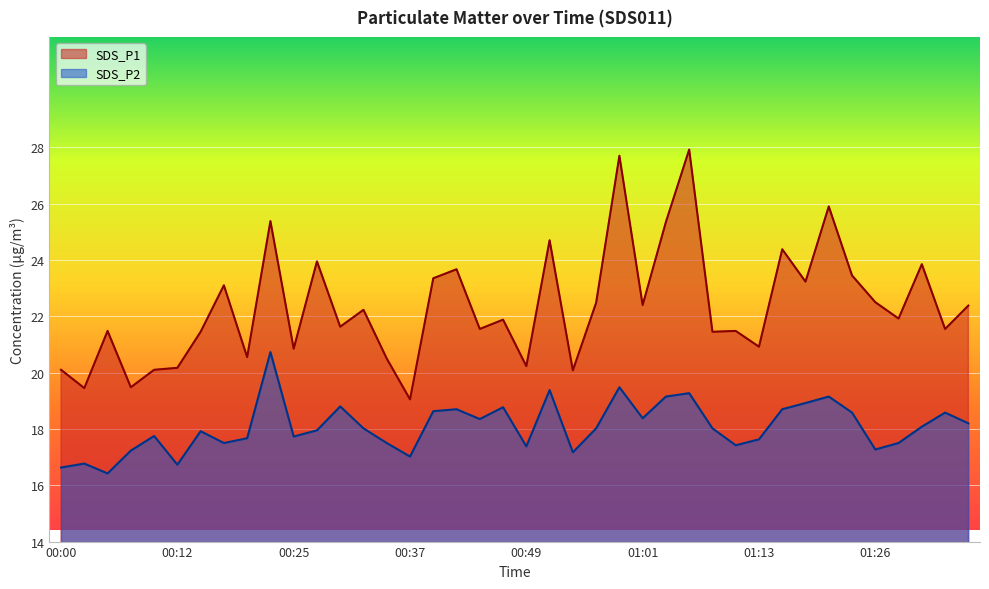

In SDS_P2, how many points are lower than both neighbors (excluding endpoints)?

11